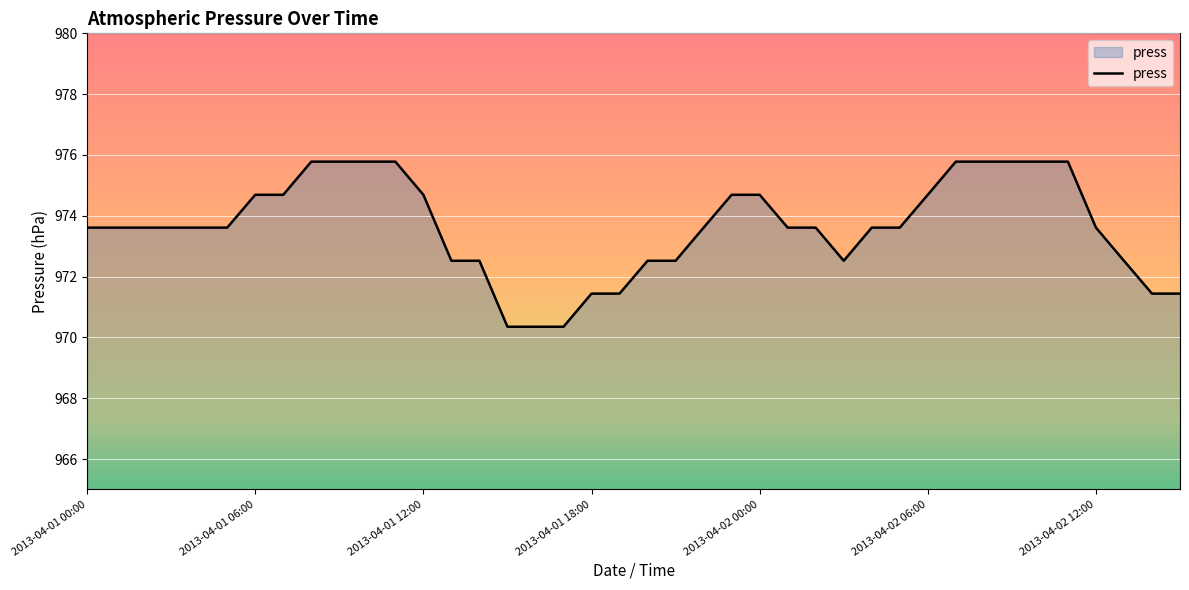

What is the difference between the maximum and minimum values?

5.4